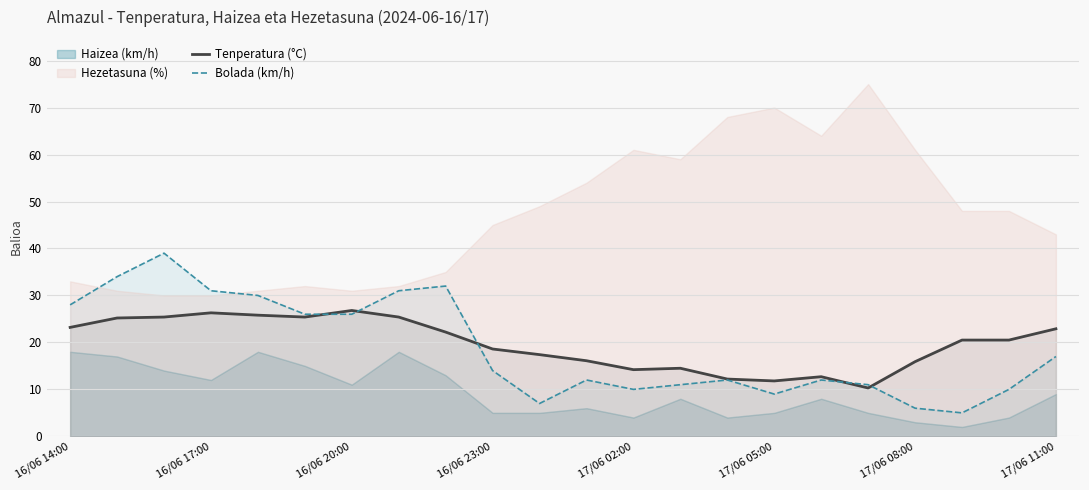

True or false: Tenperatura (°C) has a value of 24.3 at 11.

False